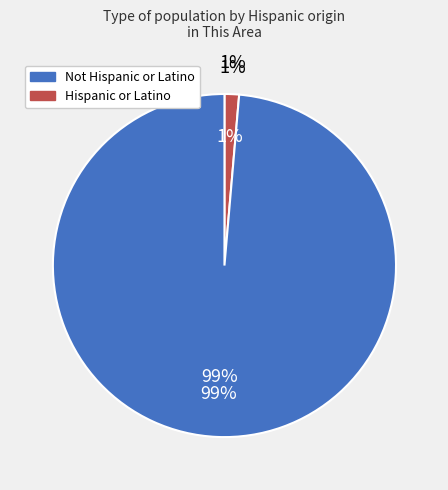

How many slices are in this pie chart?

2